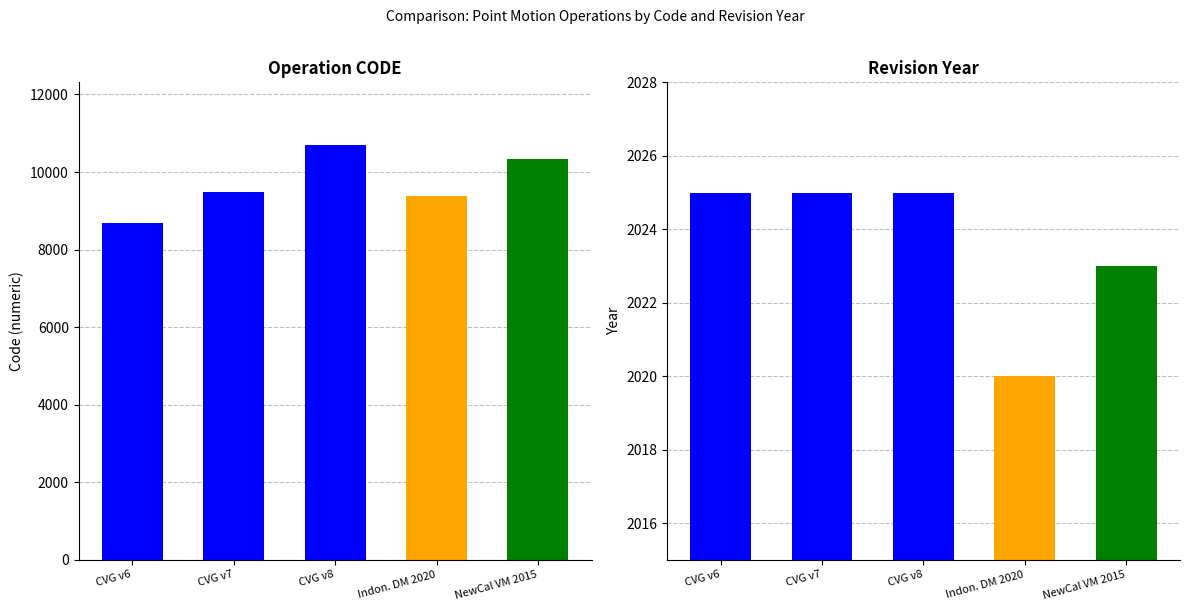

Which category has the highest value across all series?

CVG v8